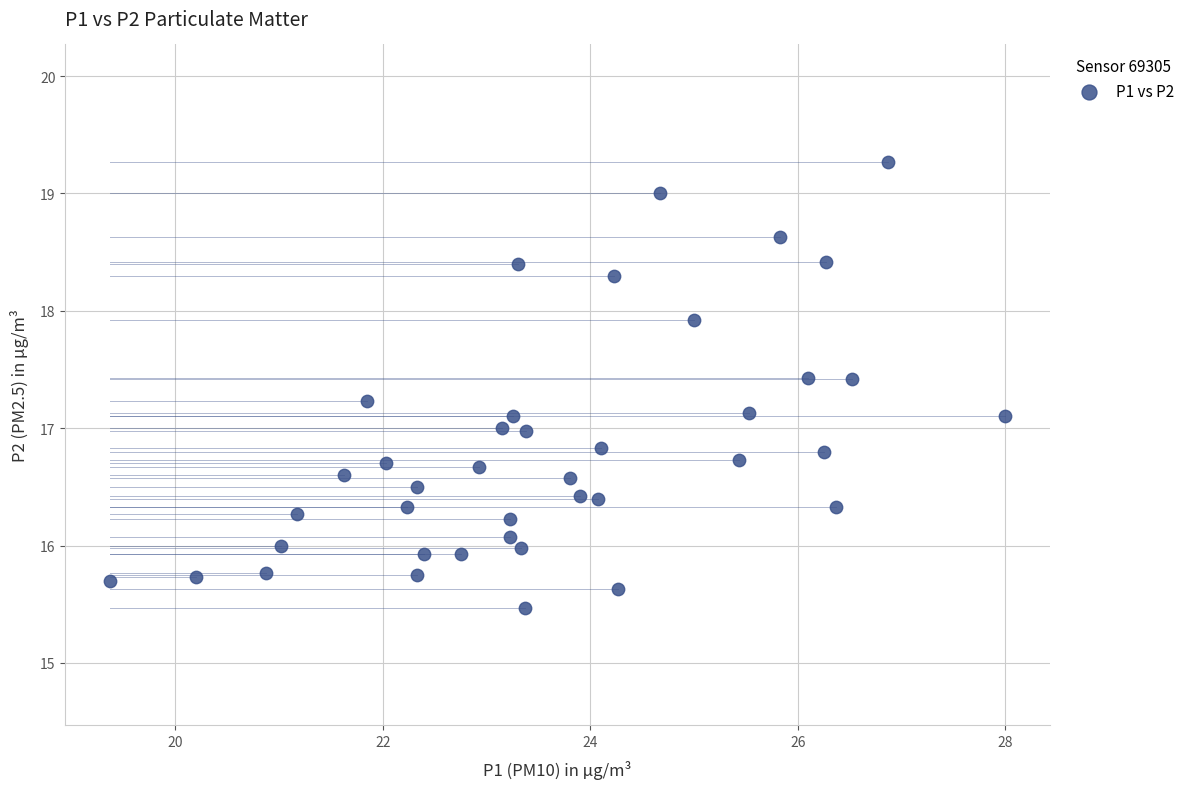

What is the range of X values (max minus min)?

8.6